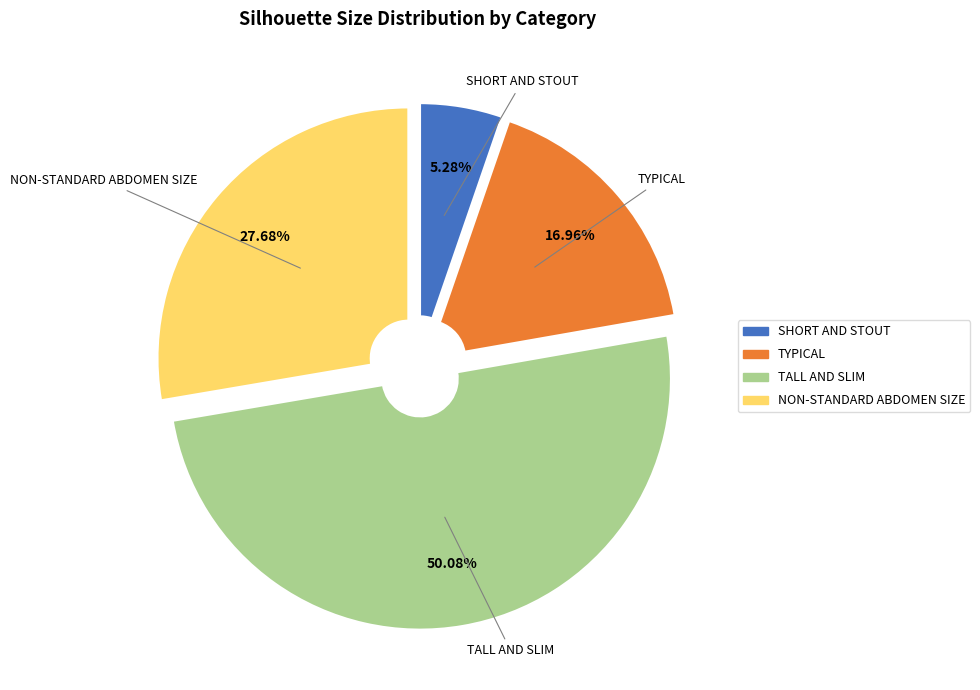

Rank the categories by value from highest to lowest.

TALL AND SLIM, NON-STANDARD ABDOMEN SIZE, TYPICAL, SHORT AND STOUT